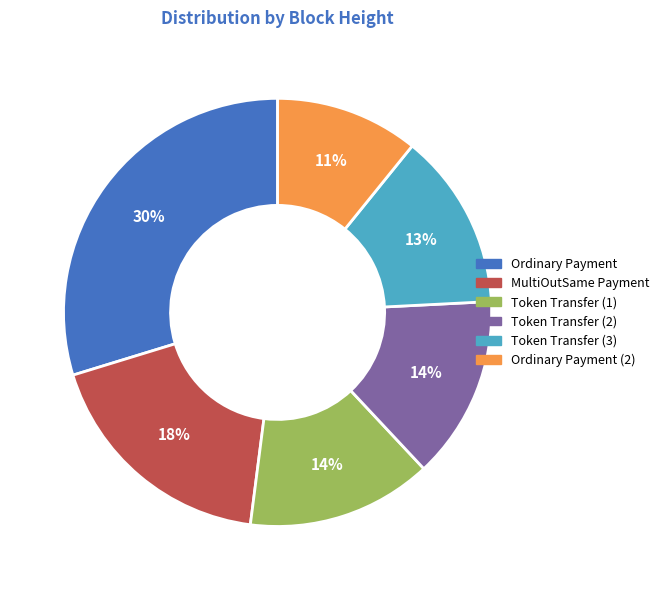

To the nearest percent, what is the average slice percentage?

17%